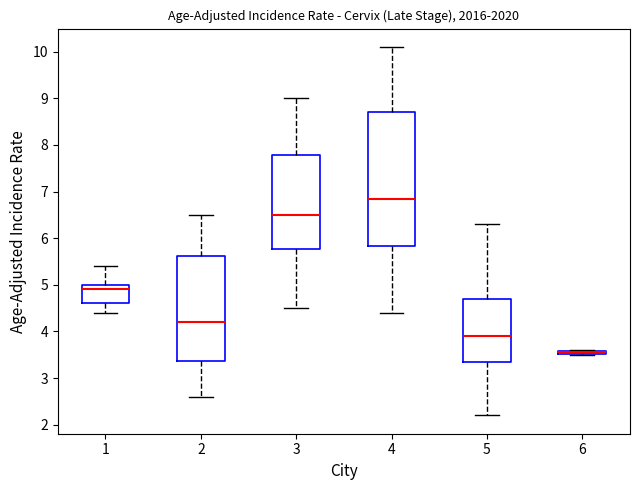

Where is the upper edge of the box at x = 6 on the y-axis? The values are not printed on the chart, so give them approximately, as read against the axis.

3.6